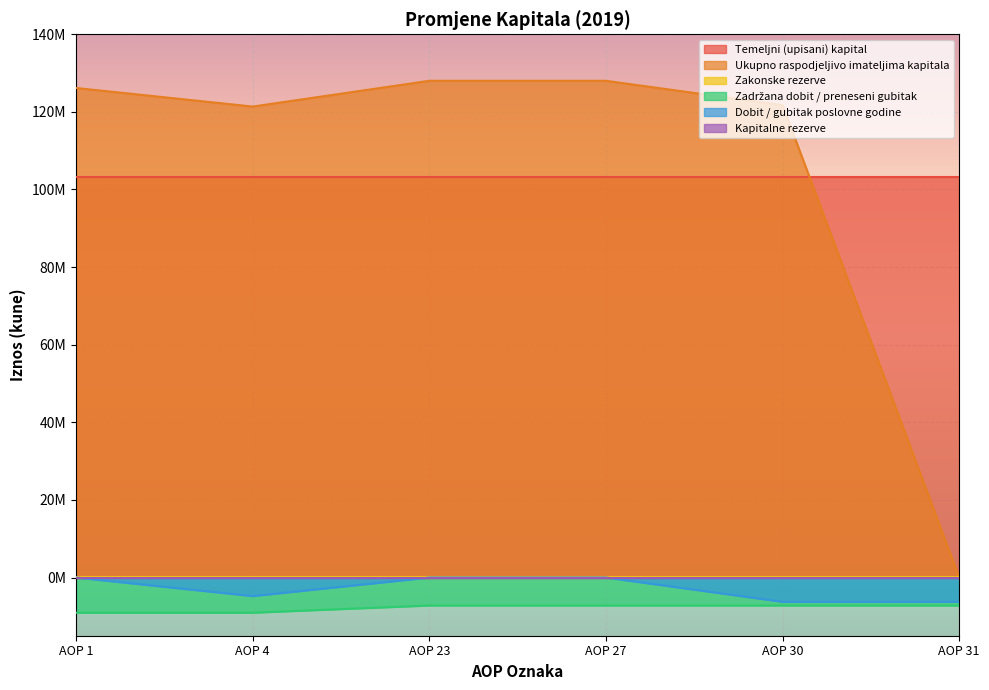

At which category does the chart reach its peak across all series?

AOP 23